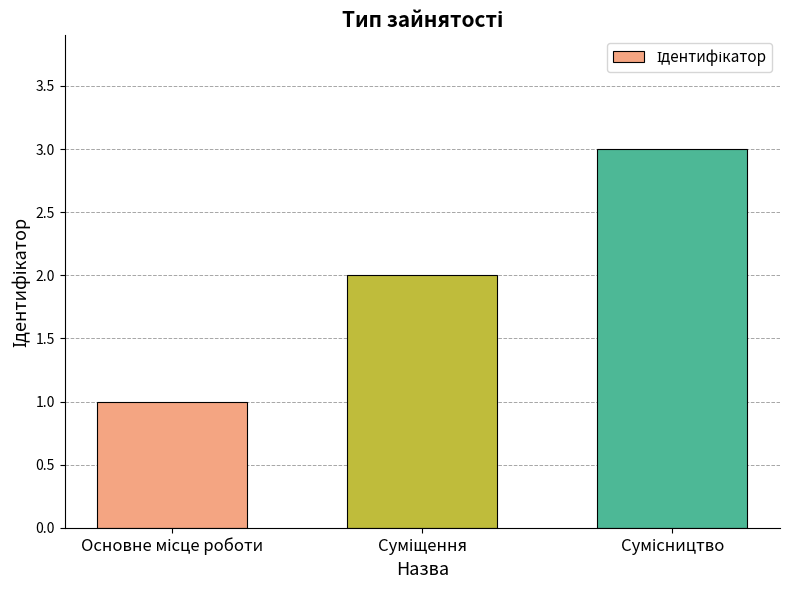

Does the chart contain any negative values?

No